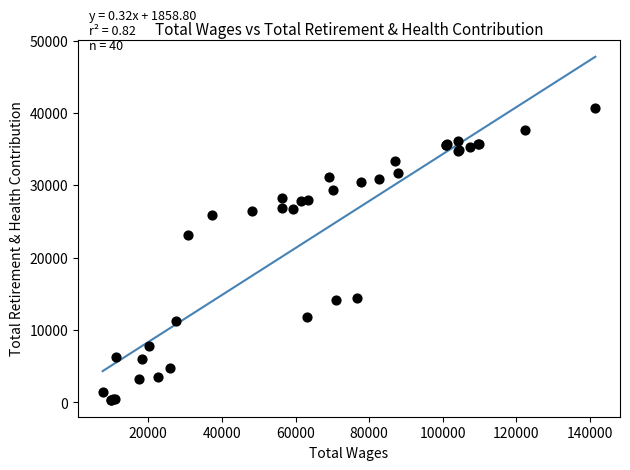

What Y value in the scatter plot is closest to 20543?

23152